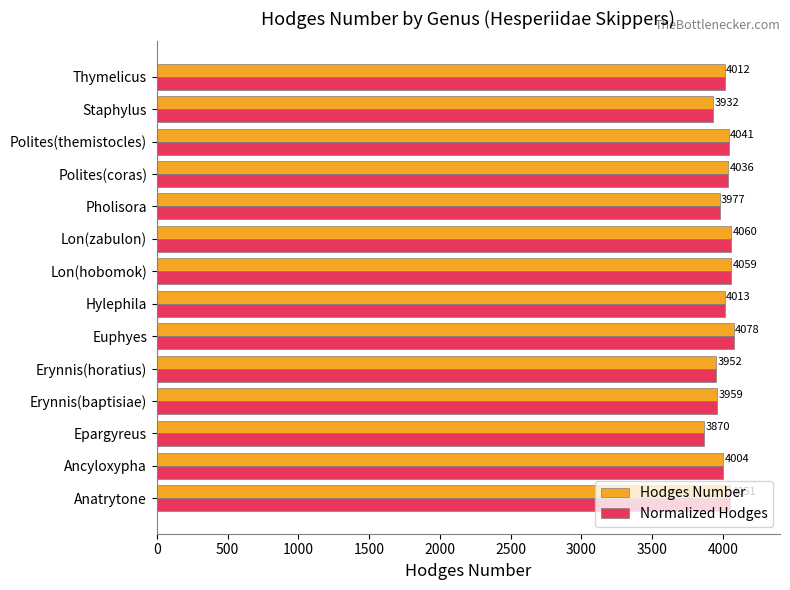

The Hodges Number series shows 3870 at Epargyreus. True or false?

True